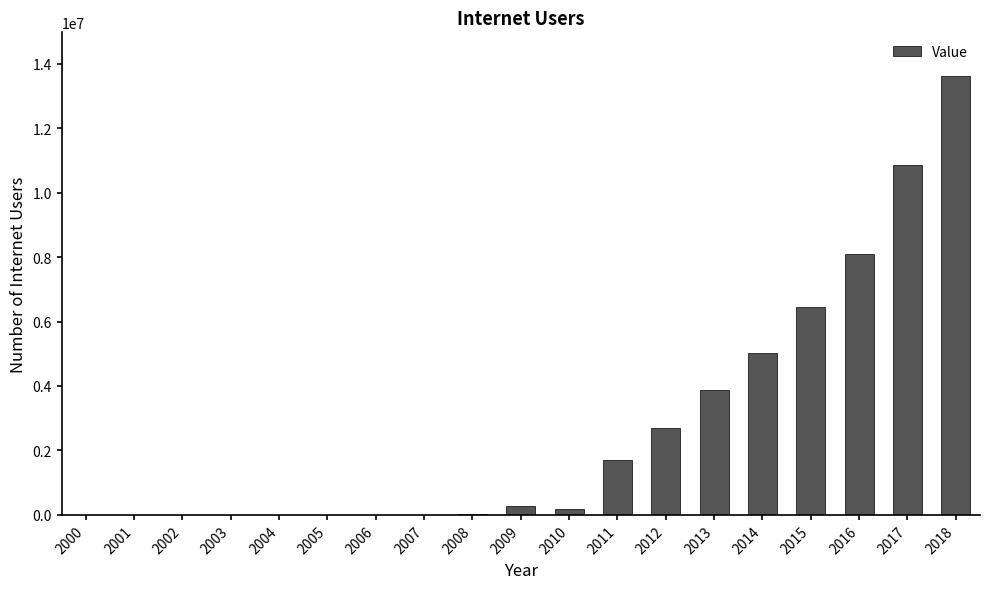

Approximately how many times larger is the value at 2005 compared to 2000?

2.5